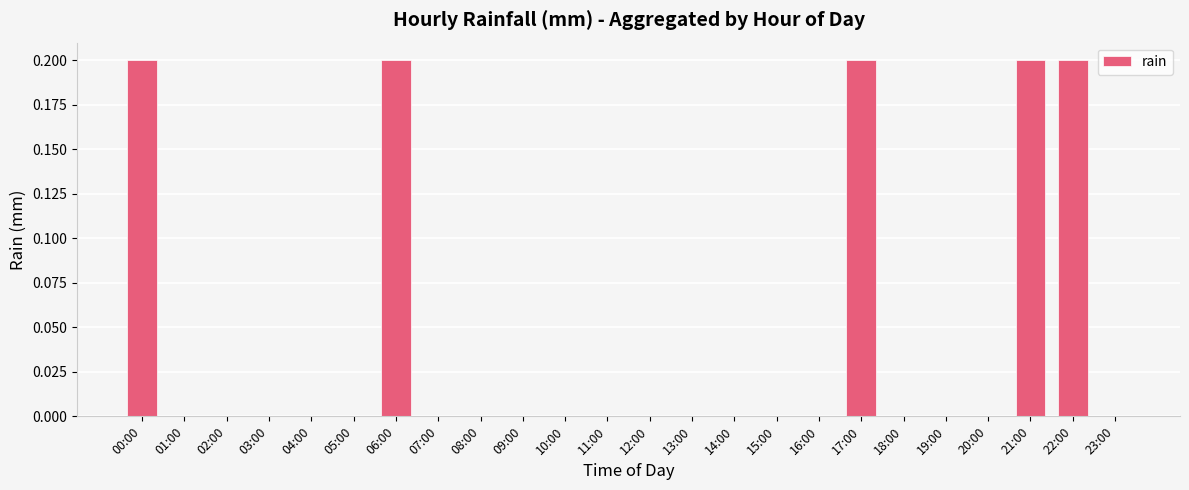

What is the sum of all values?

1.0